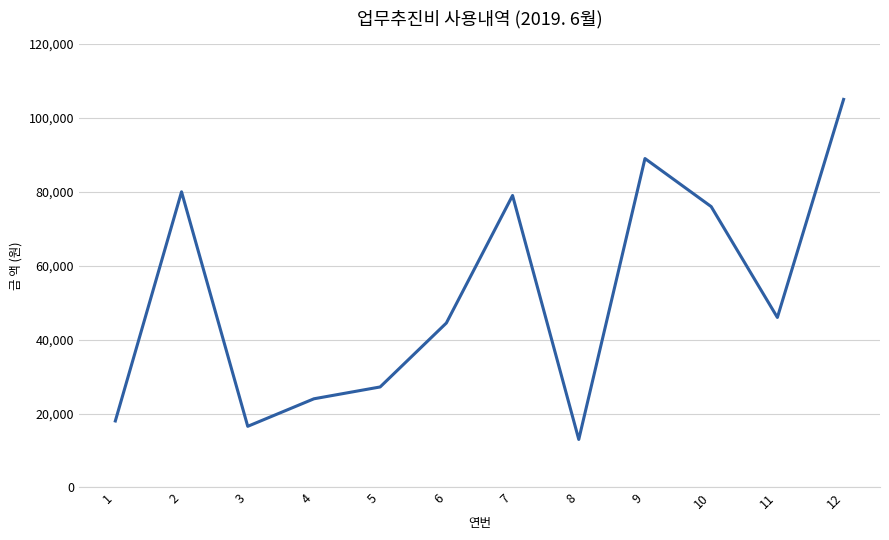

True or false: there are more than 0 points higher than both neighbors.

True